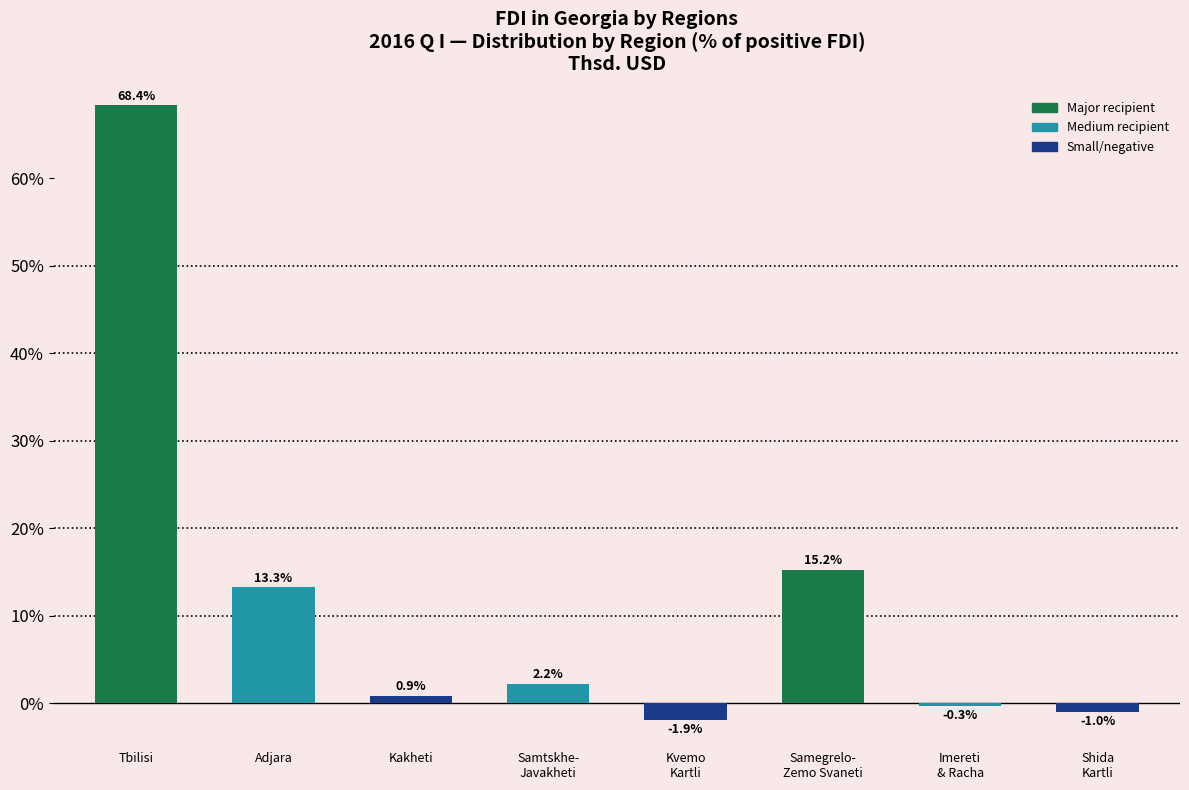

The value at Kakheti is 0.9. True or false?

True